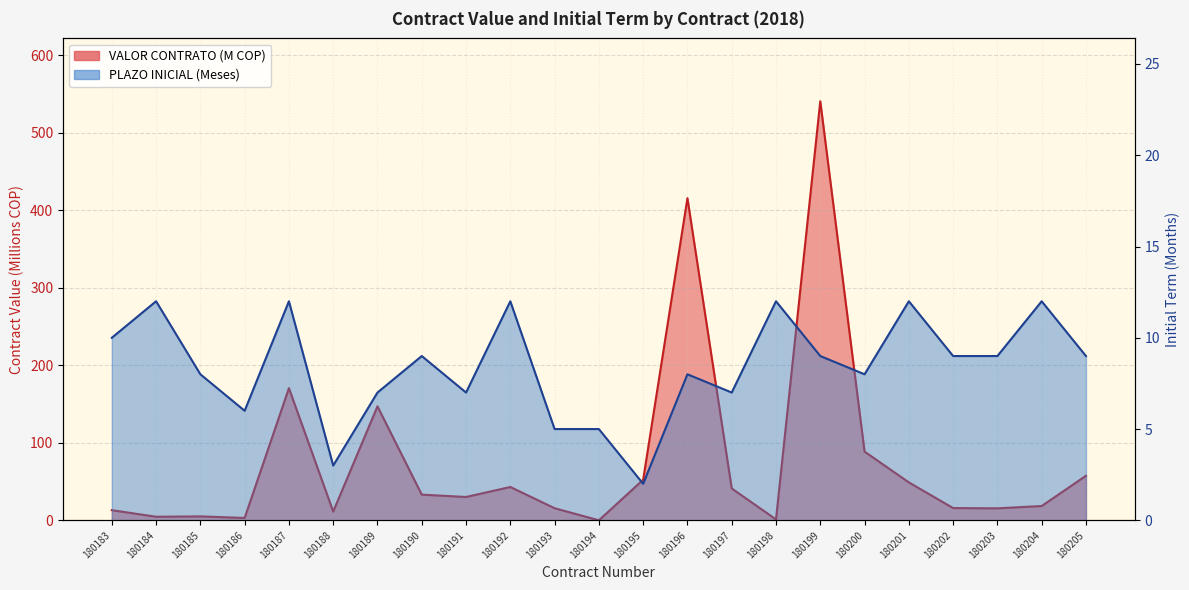

Which series has the largest total across all categories?

VALOR CONTRATO (M)